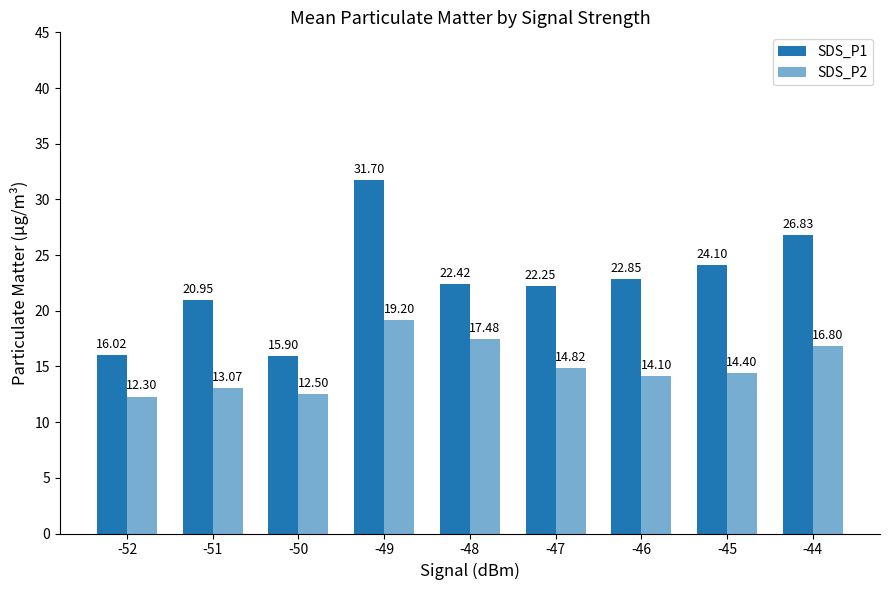

How many values in the SDS_P2 series exceed 14?

6